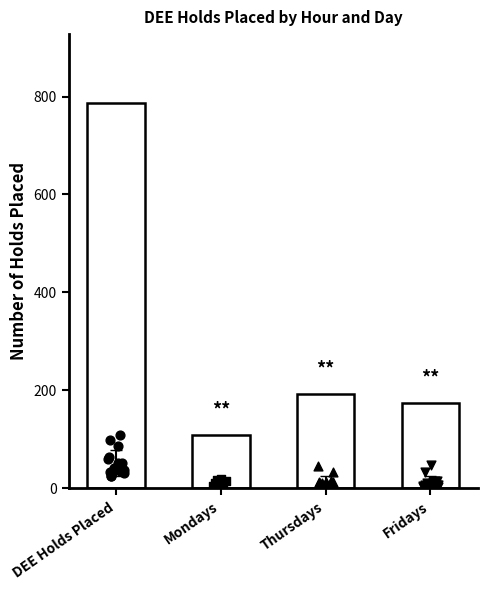

Is the value of Mondays at 11 greater than the value of DEE Holds Placed at Thursdays?

No